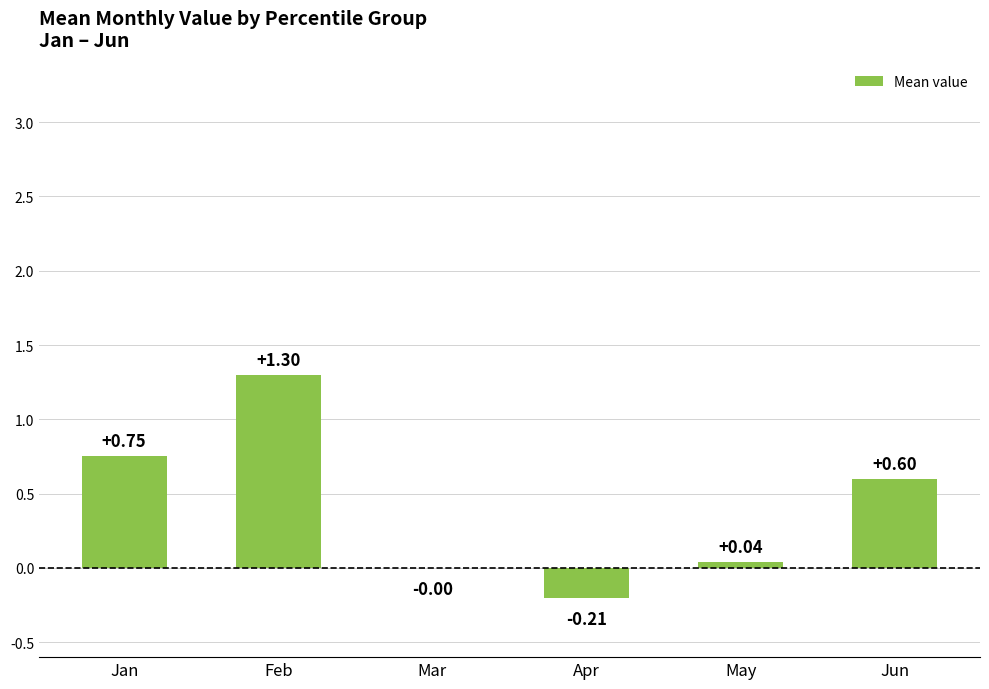

At which label does the data first exceed 0?

Jan